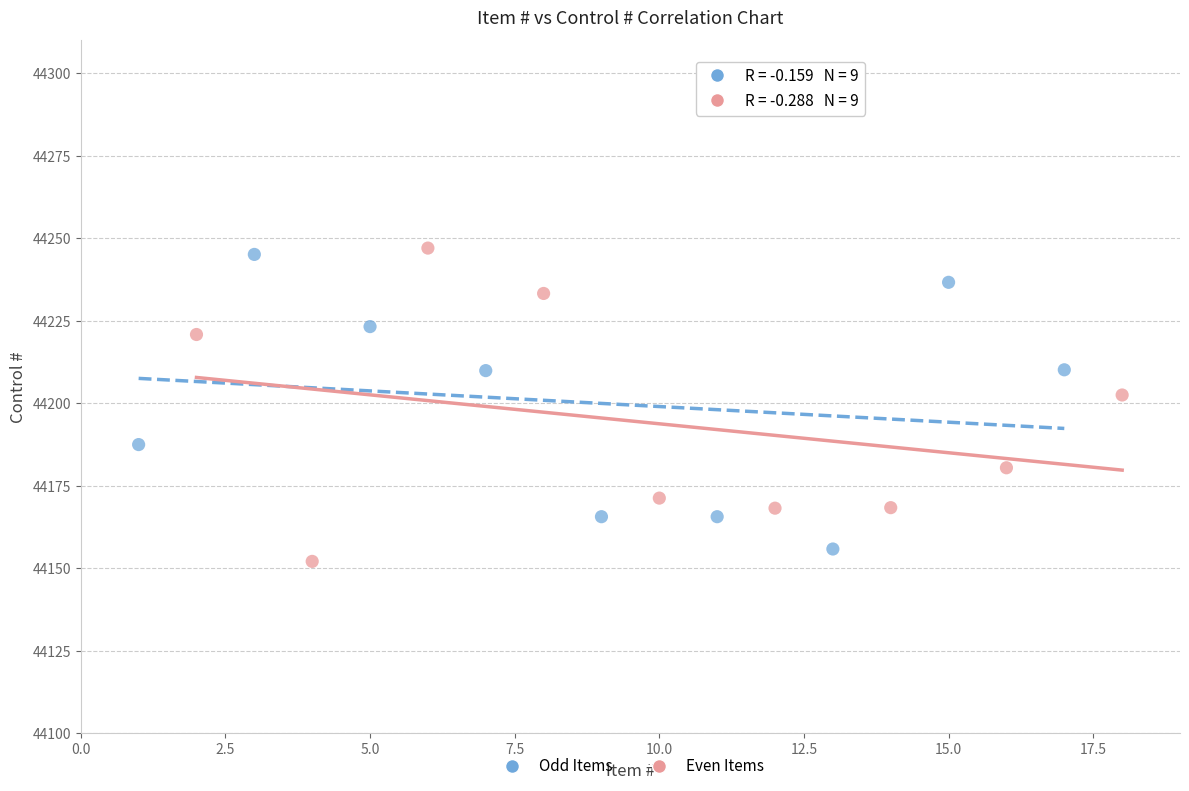

What are all the series names shown in the legend?

Odd Items, Even Items